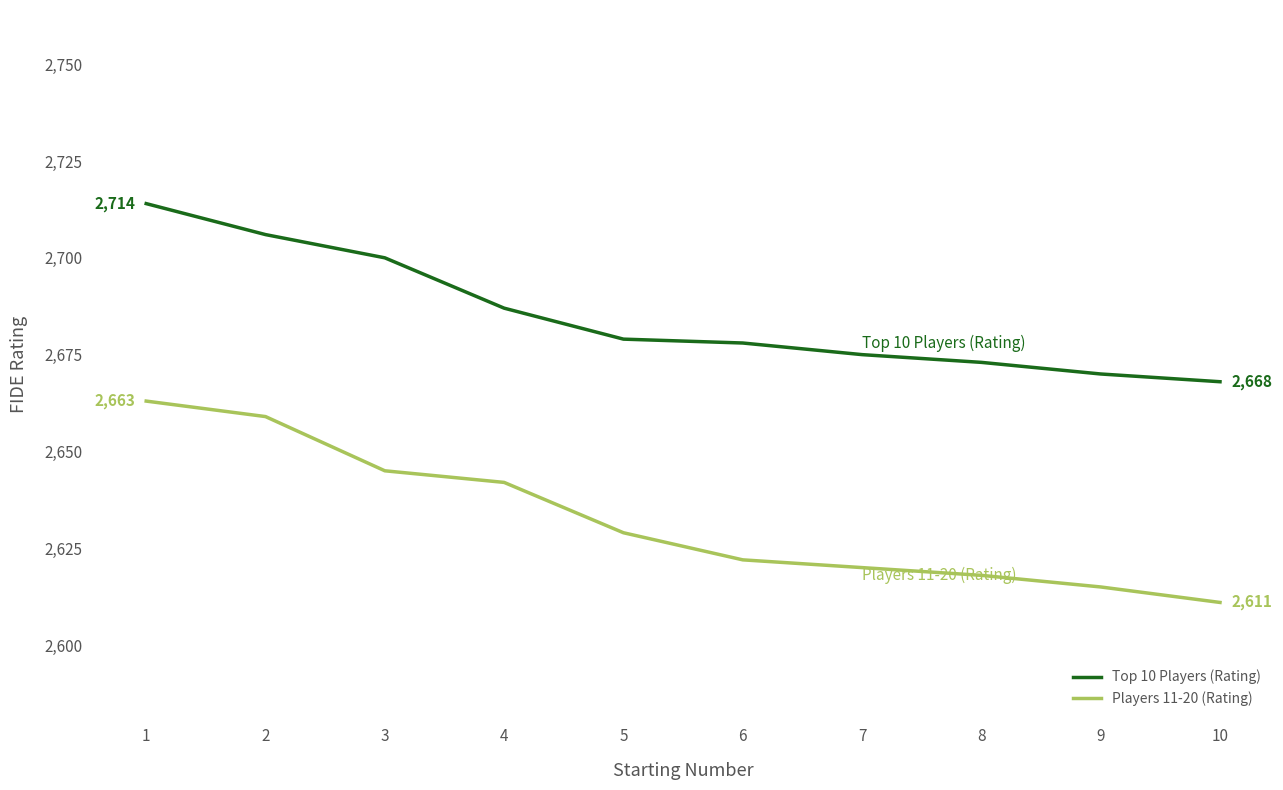

What is the spread (max minus min) of values at 5?

50